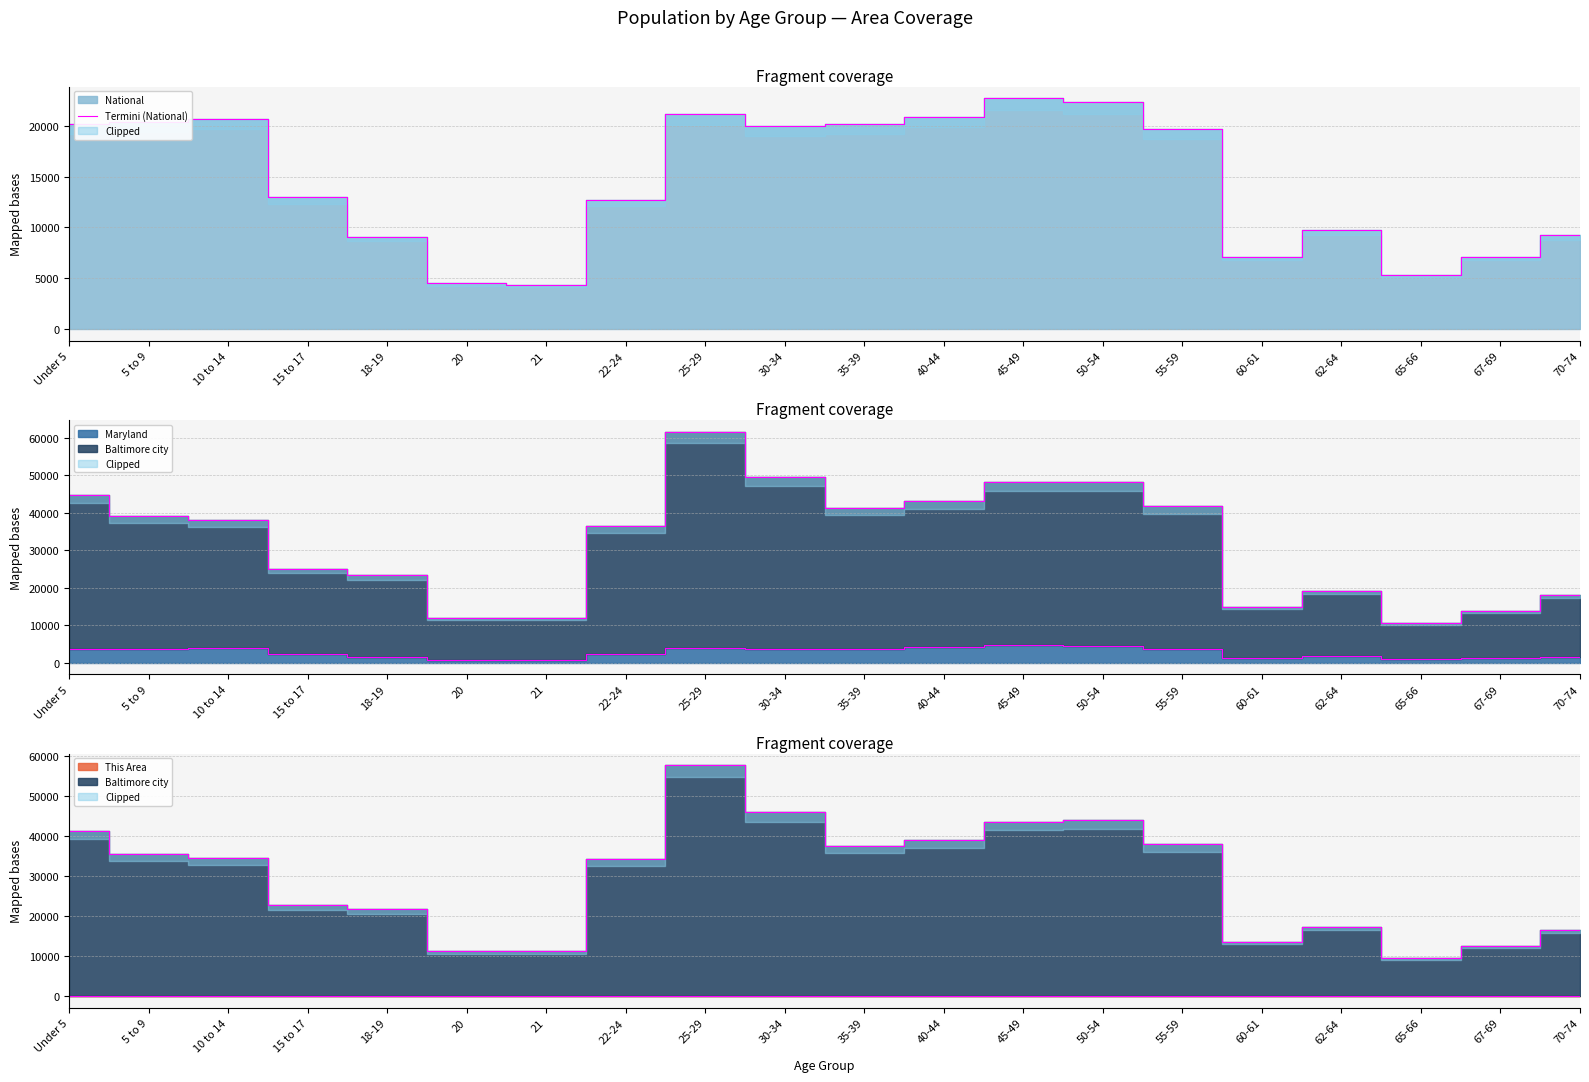

Does the chart have visible grid lines?

Yes